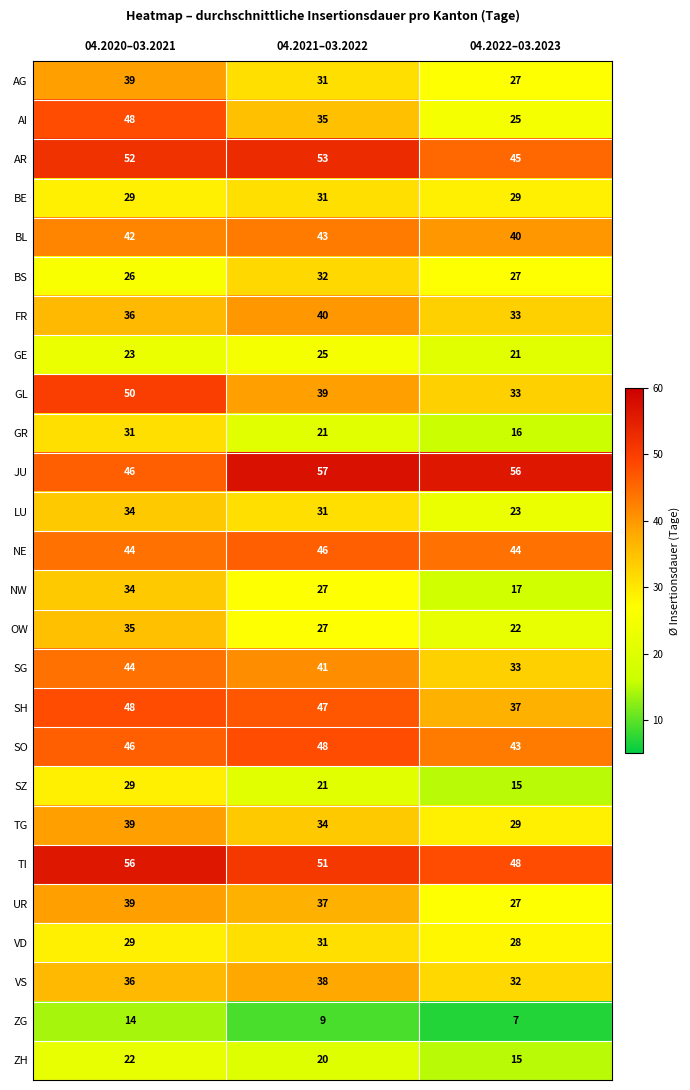

Which series changed the most between 04.2020–03.2021 and 04.2021–03.2022?

AI